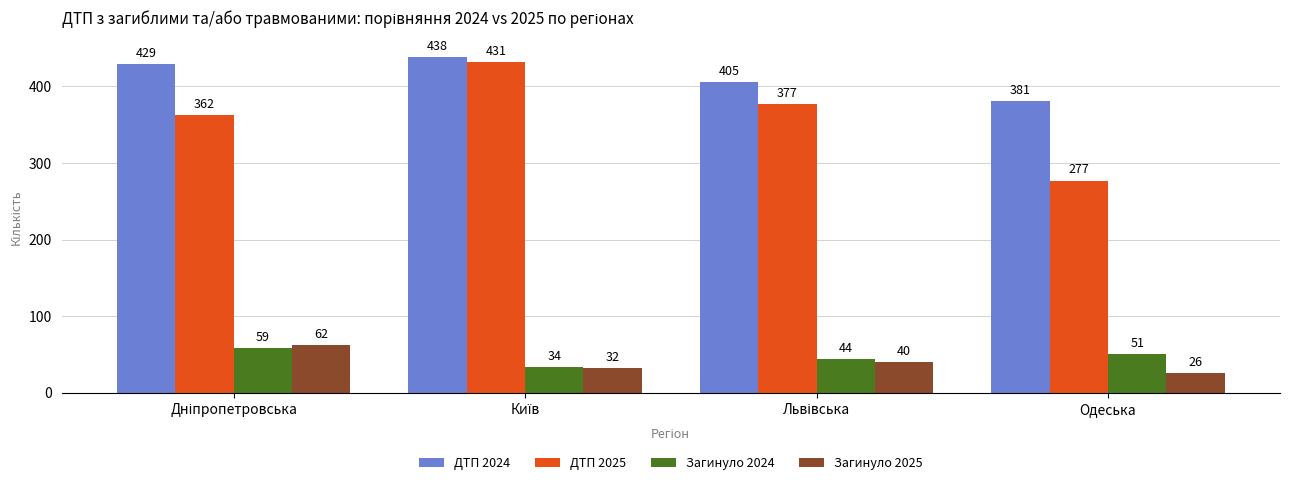

How many bars are there in total?

16